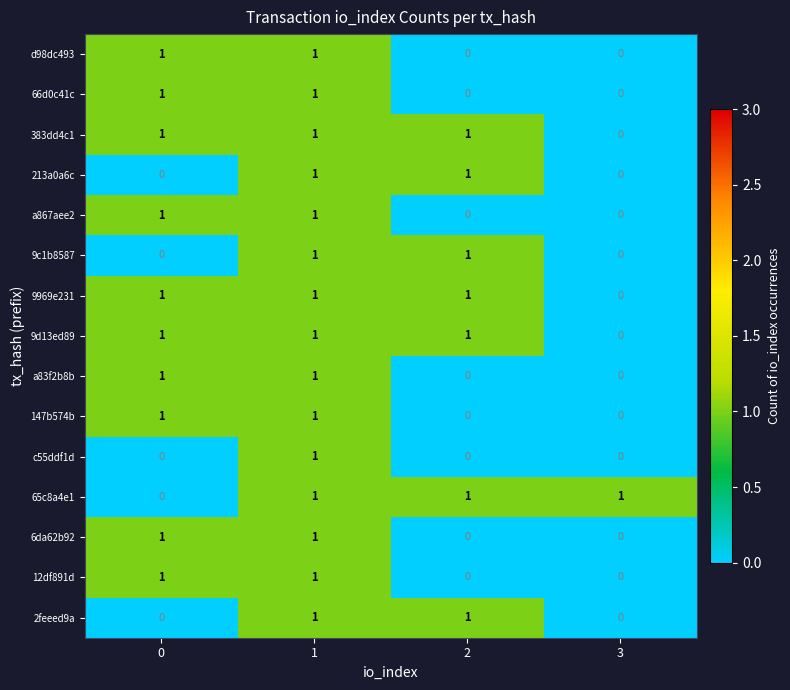

Is the value of 66d0c41c at 0 greater than the value of 2feeed9a at 3?

Yes